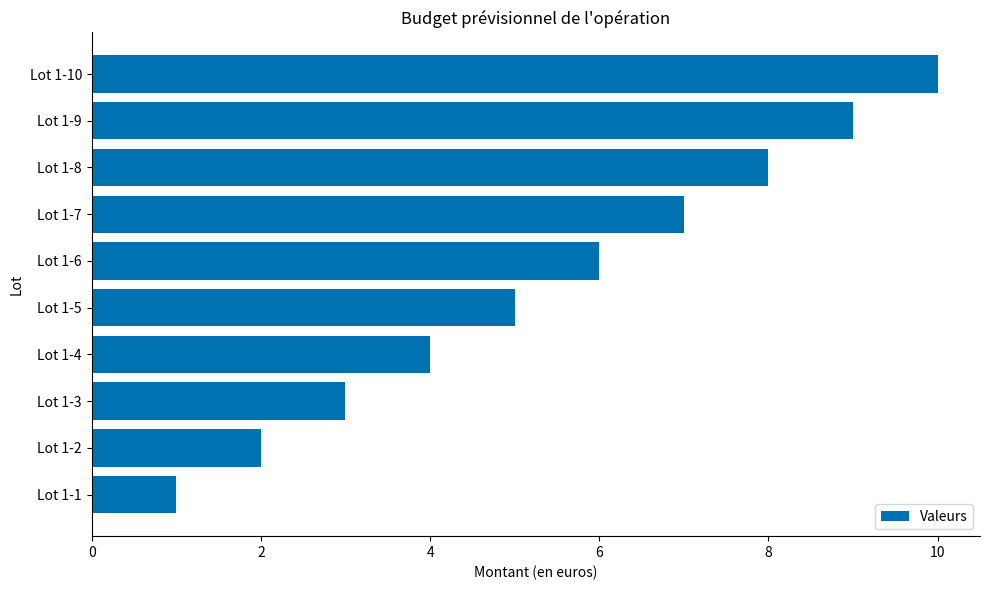

The value at Lot 1-4 is 1. True or false?

False